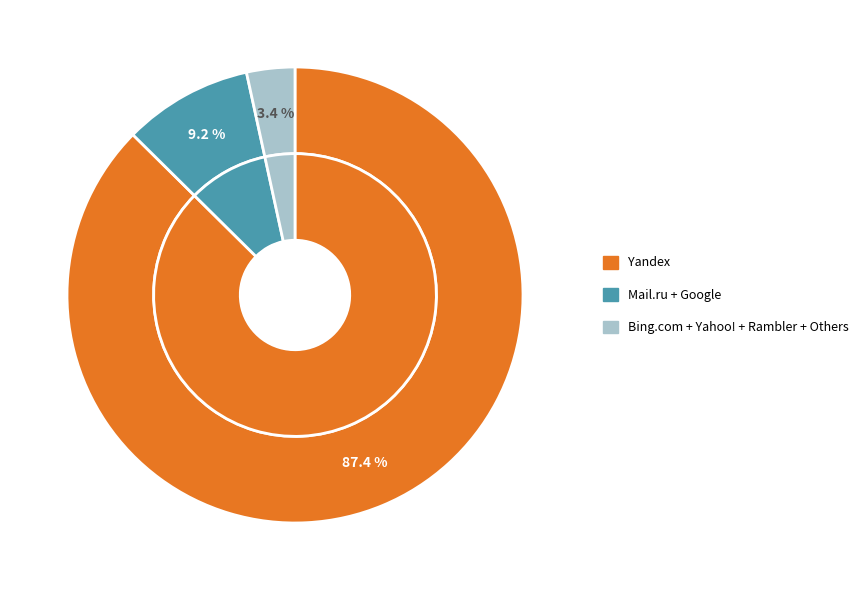

True or false: Mail.ru accounts for 1% of the total.

False